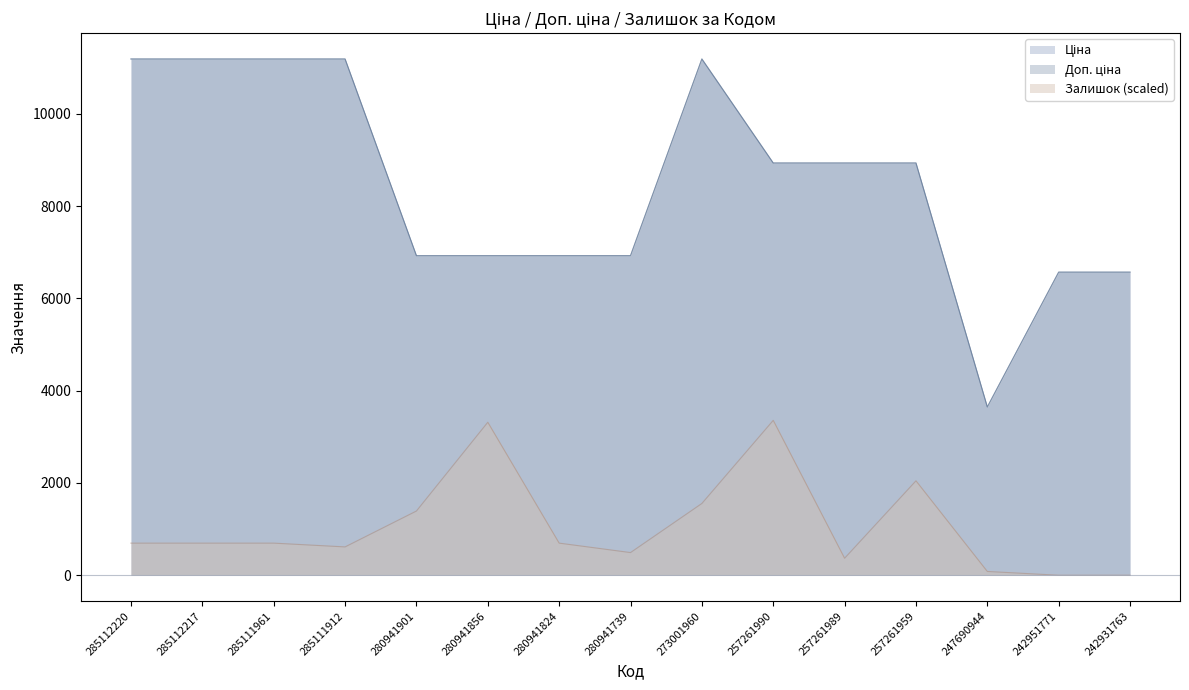

At how many categories does at least one series exceed 2489?

15